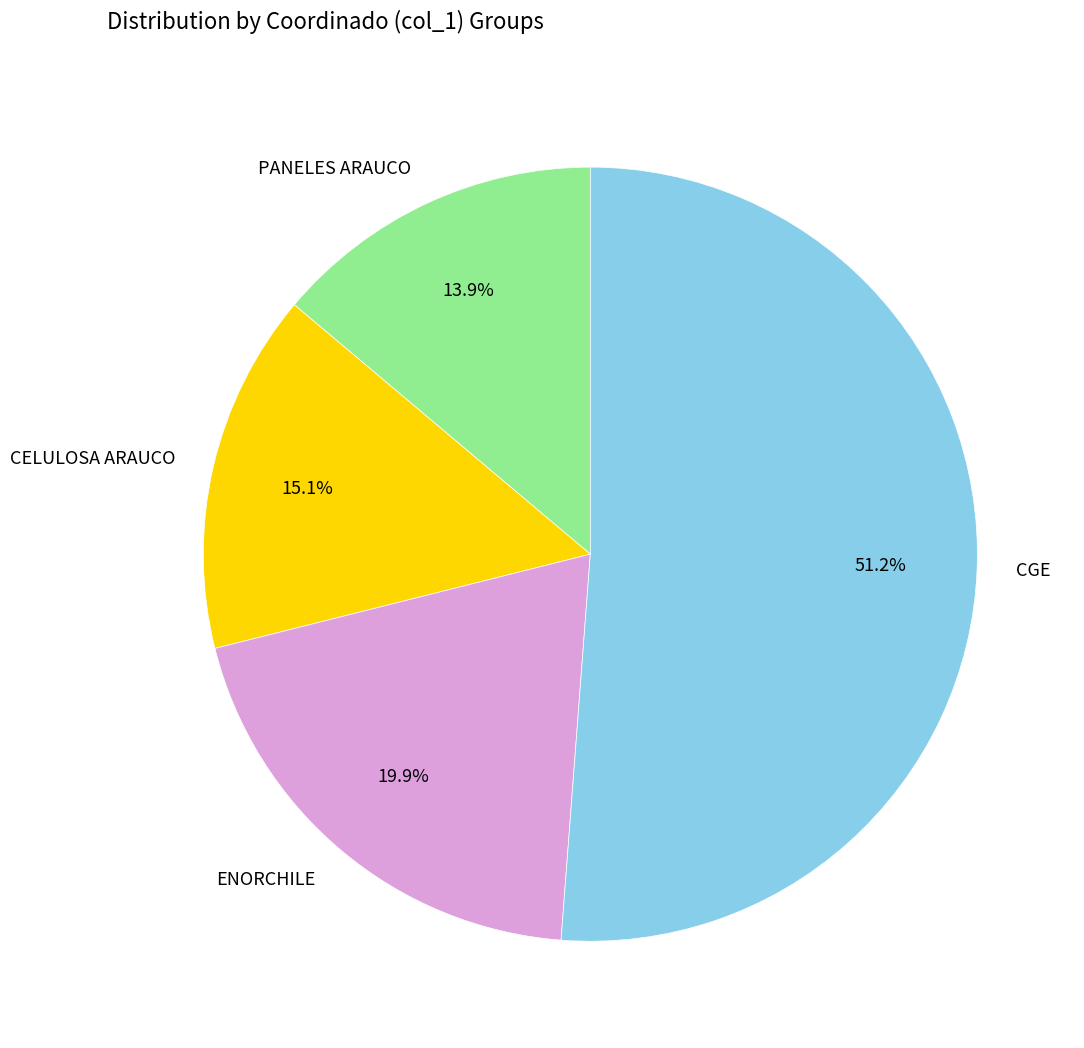

To the nearest percent, what portion does PANELES ARAUCO represent?

14%